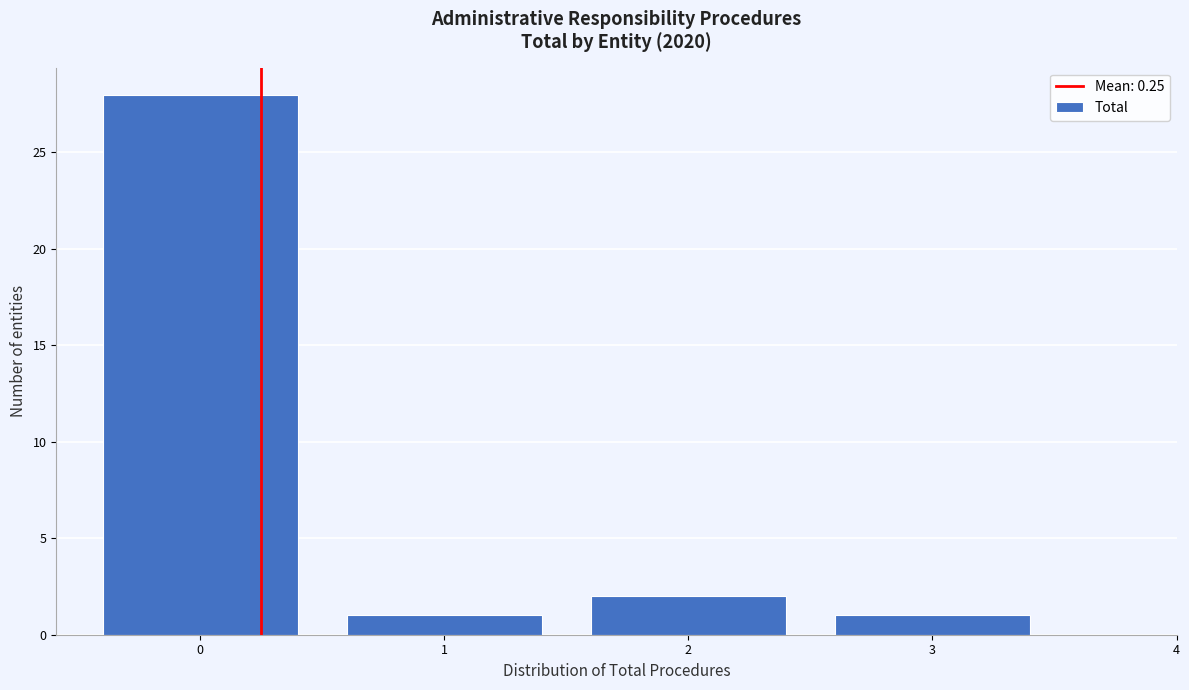

Which range on the x-axis has the tallest bar?

-0.5 to 0.5